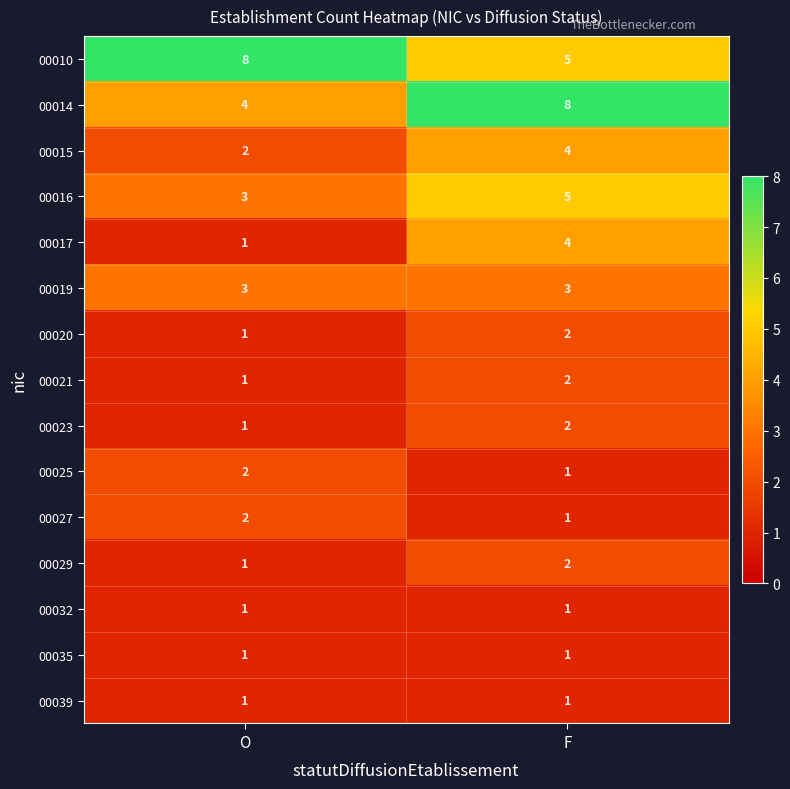

The 00023 series shows 2 at F. True or false?

True